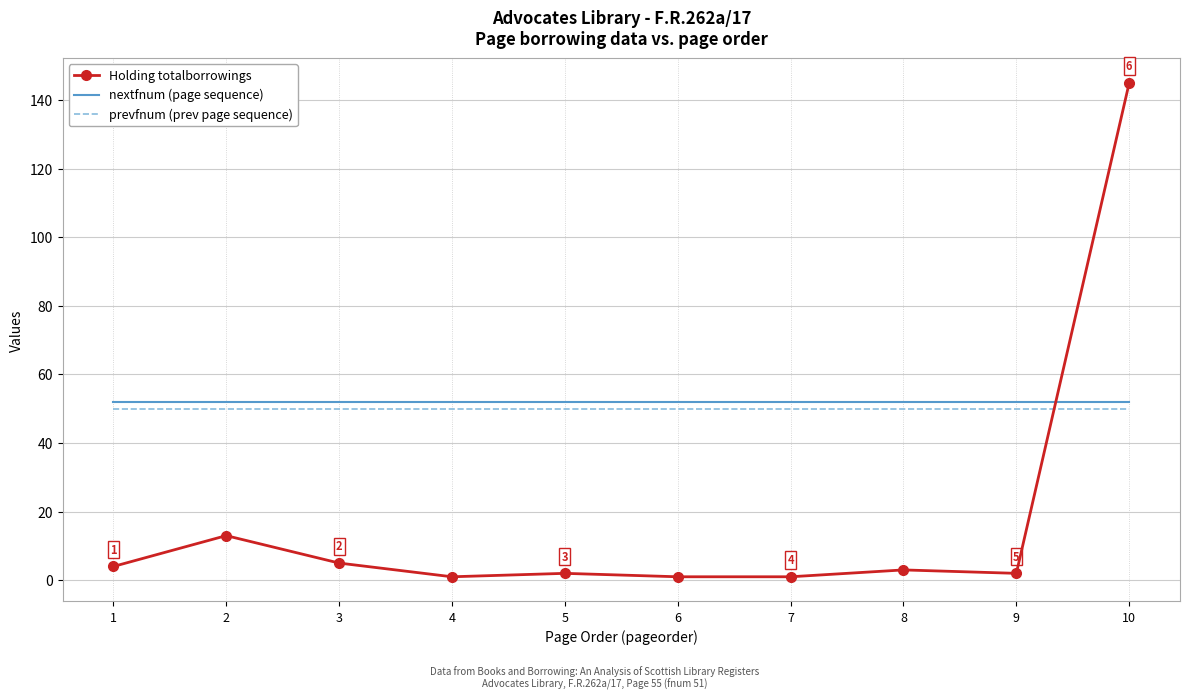

List the series in order of their peak value, lowest first.

prevfnum (prev page sequence), nextfnum (page sequence), Holding totalborrowings